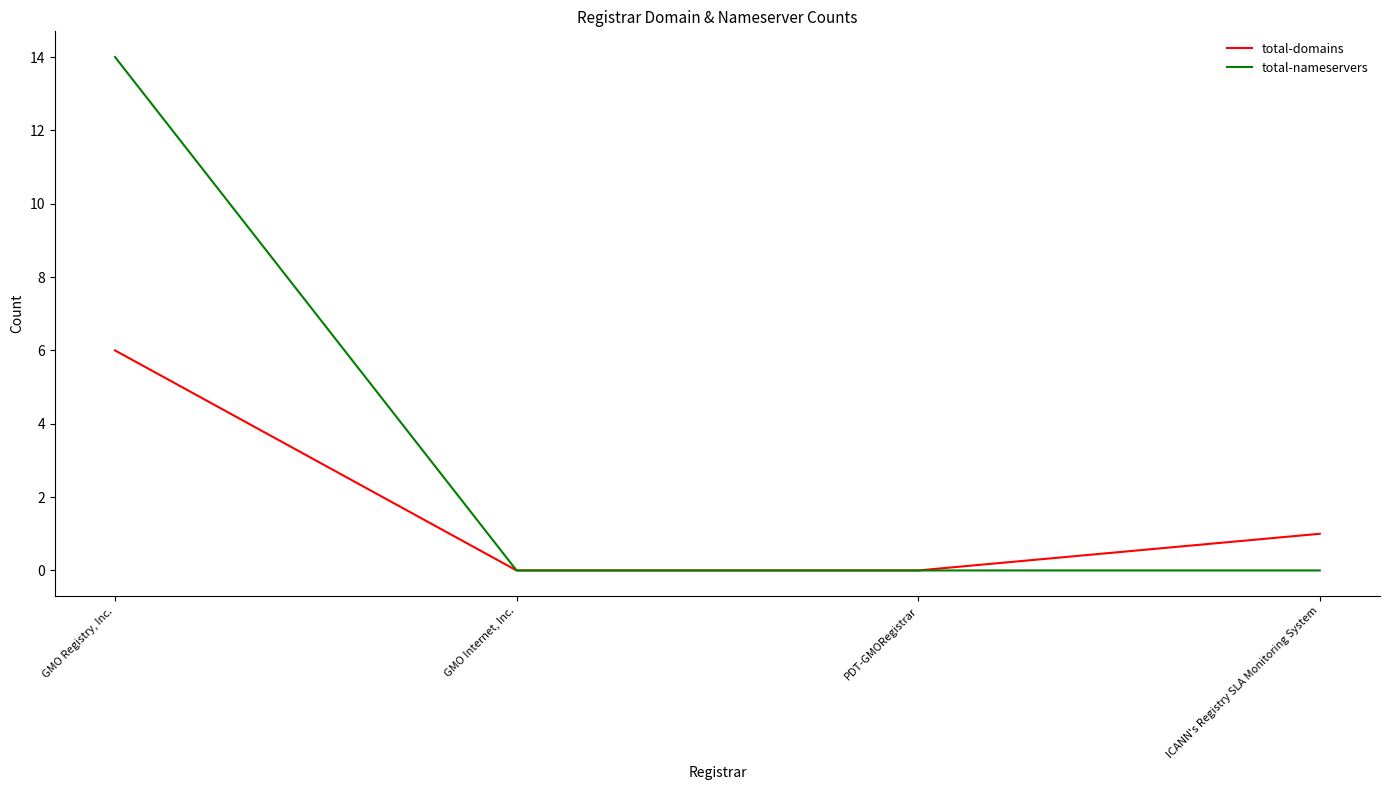

List the series in order of their overall mean, lowest first.

total-domains, total-nameservers